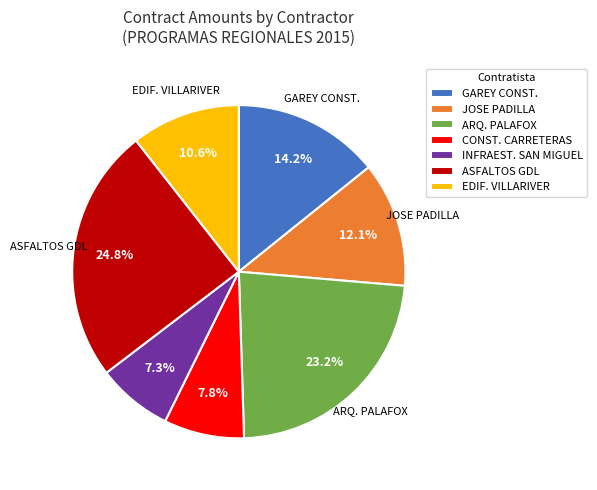

Between JOSE PADILLA and CONST. CARRETERAS, which is larger?

JOSE PADILLA